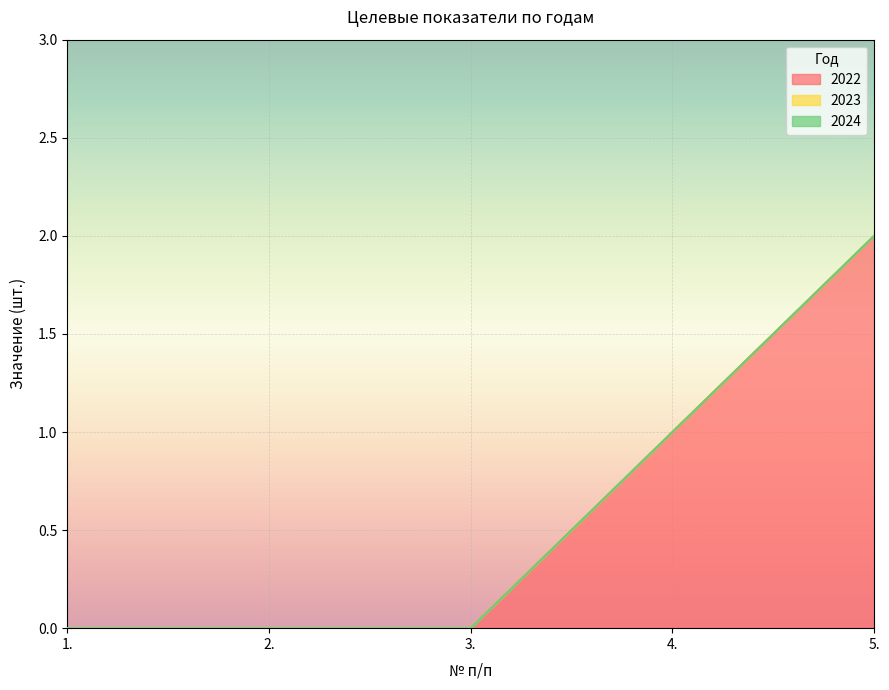

What is the label of the 2nd point from the left?

2.